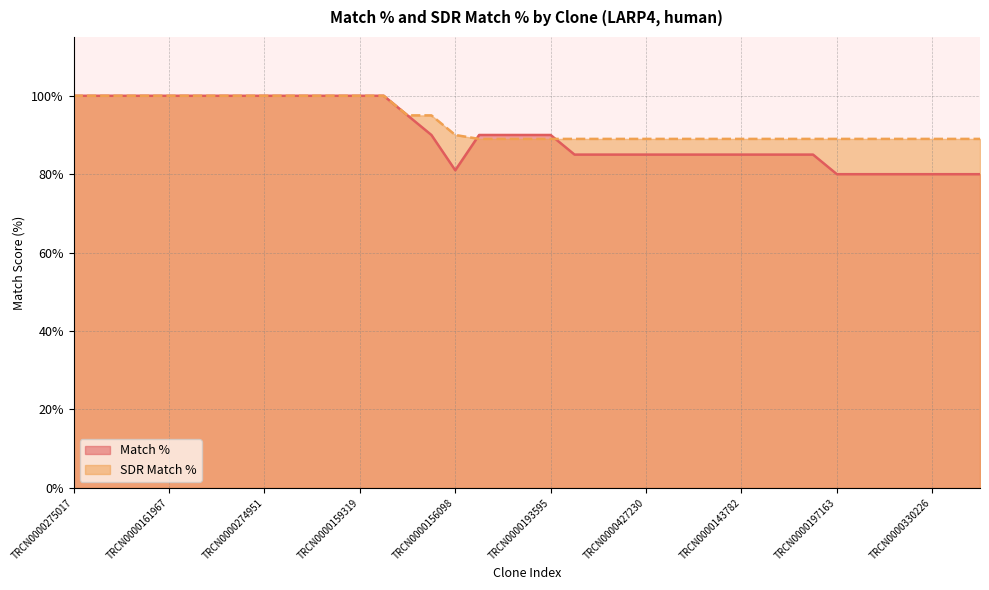

Does the chart display data point markers on the line(s)?

No